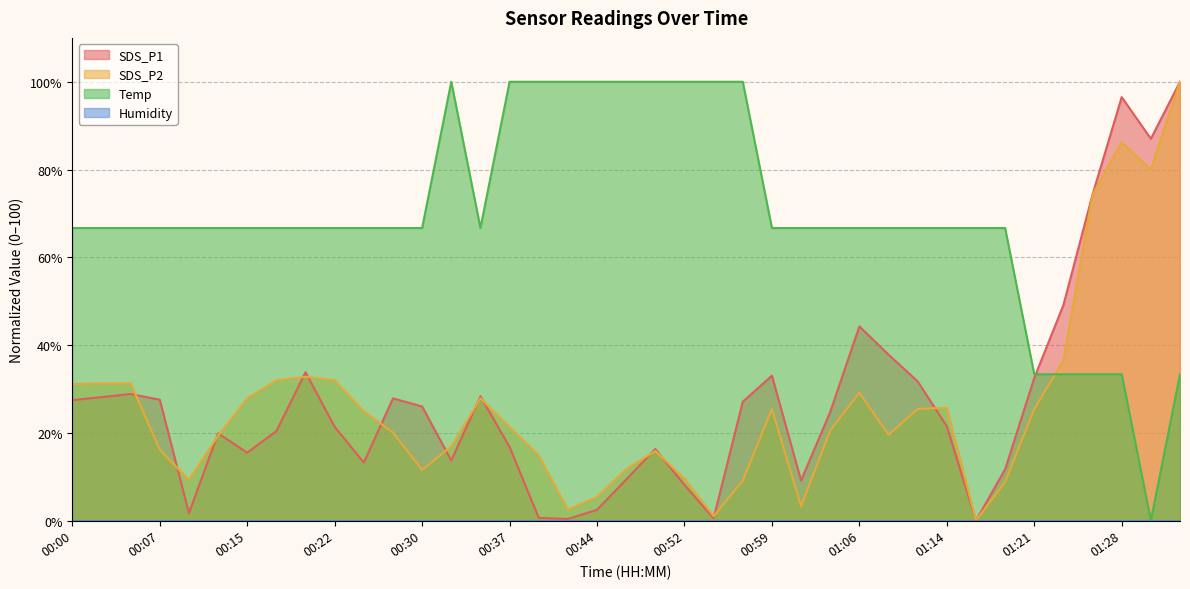

What is the value of the SDS_P2 point at the 16th from the left?

21.3